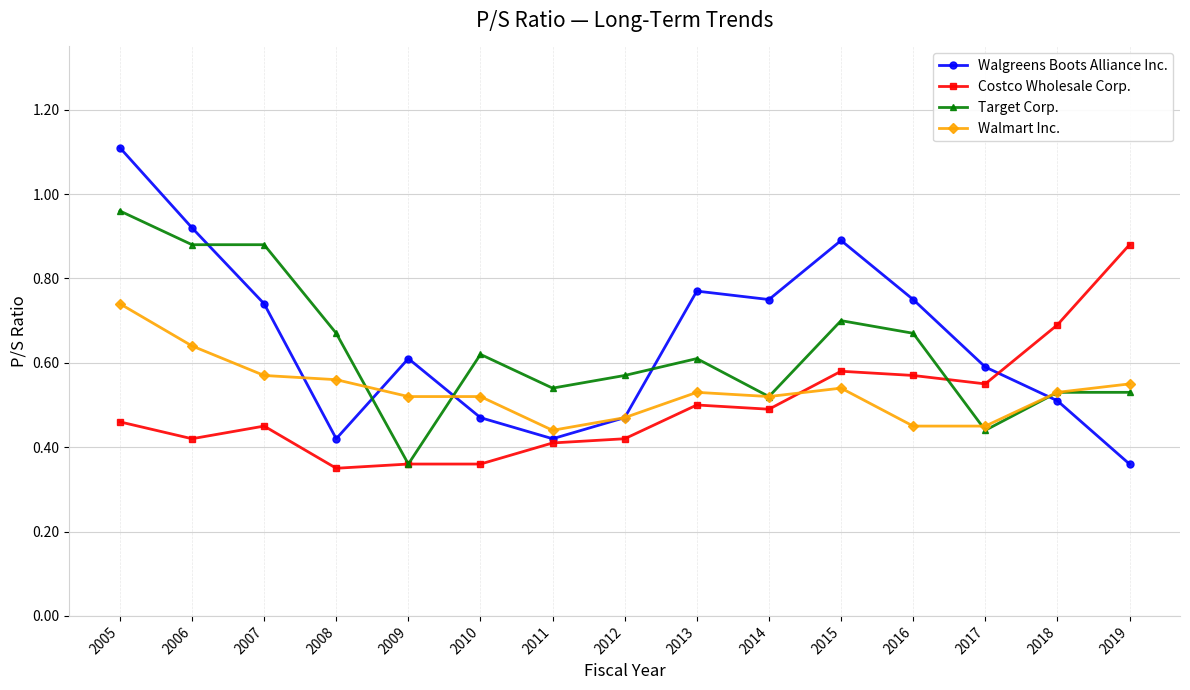

List the series in order of their peak value, lowest first.

Walmart Inc., Costco Wholesale Corp., Target Corp., Walgreens Boots Alliance Inc.